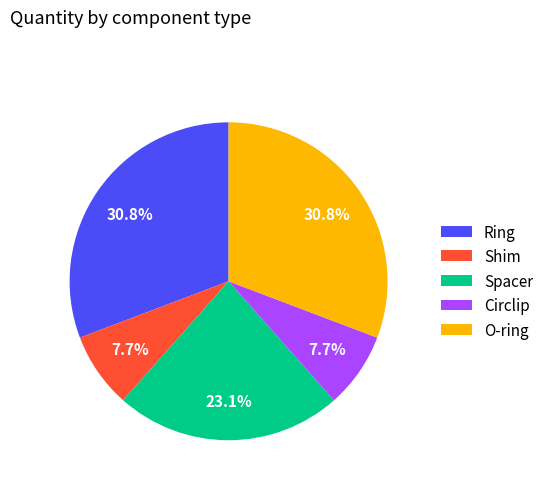

Is there any slice that represents more than half of the pie?

No